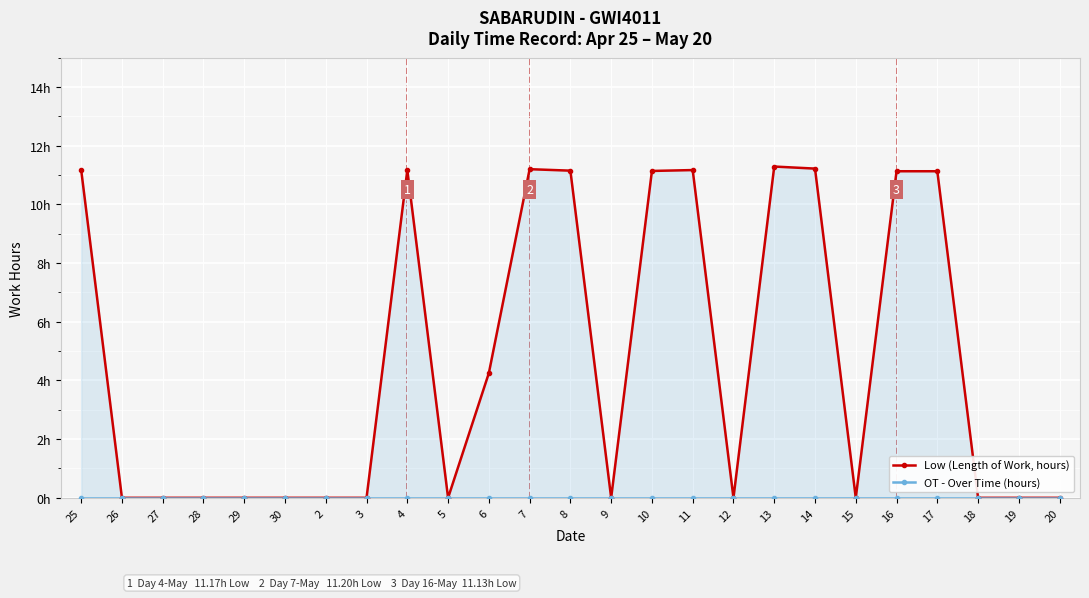

Rank the series at 13 from lowest to highest value.

OT - Over Time (hours), Low (Length of Work, hours)